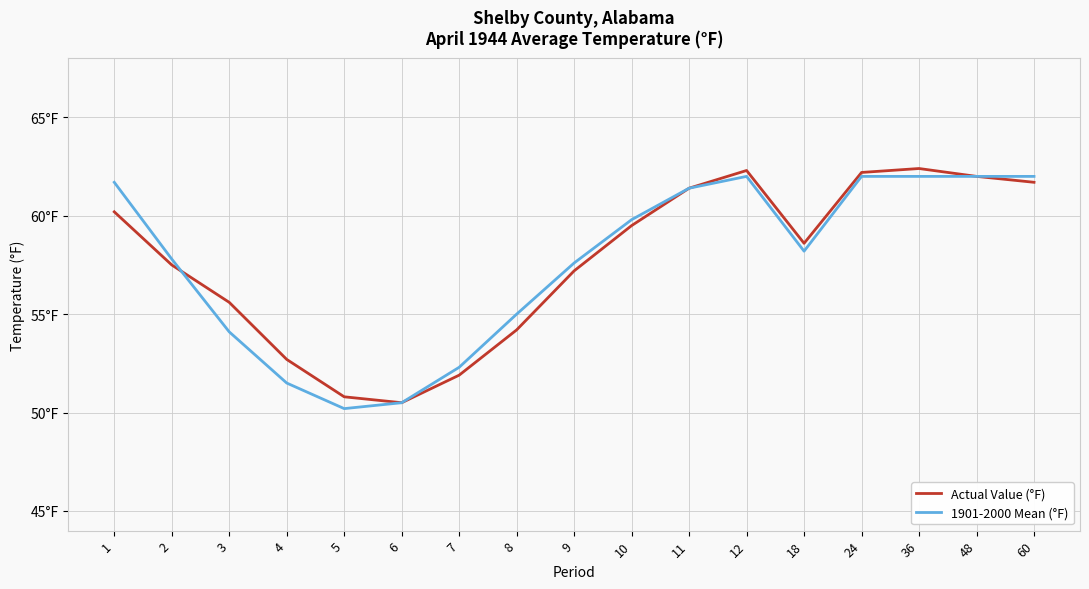

What are all the series names shown in the legend?

Actual Value (°F), 1901-2000 Mean (°F)